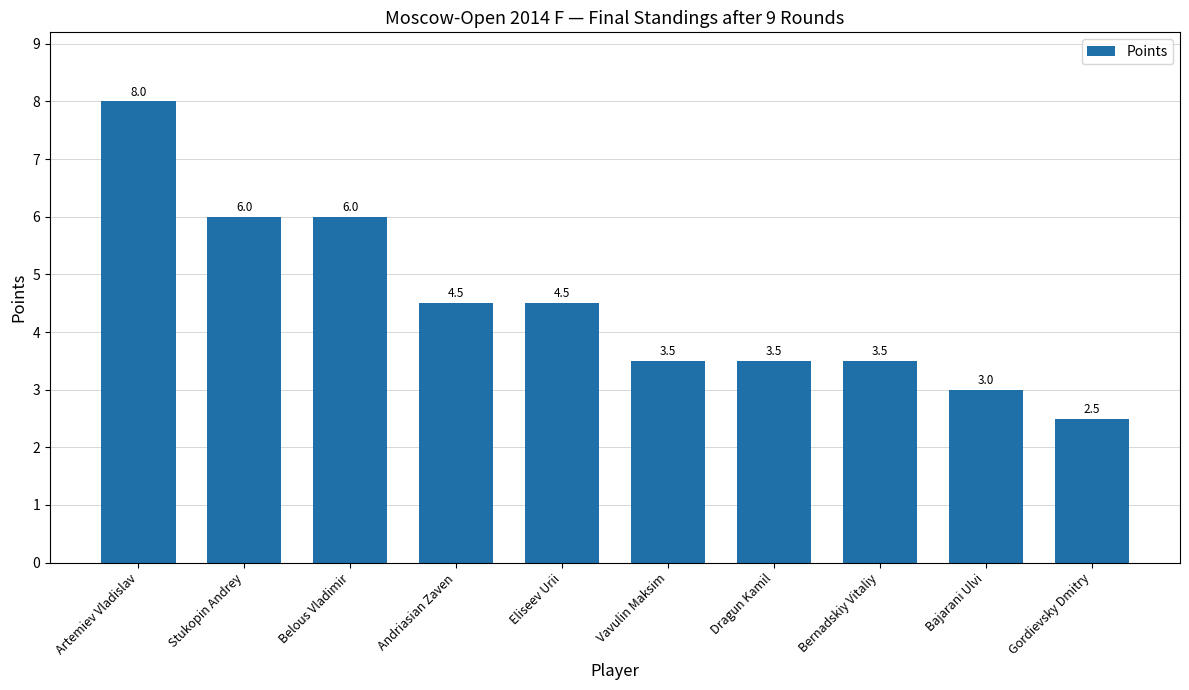

Reading right to left, what are all the values shown in this chart?

2.5	3.0	3.5	3.5	3.5	4.5	4.5	6.0	6.0	8.0